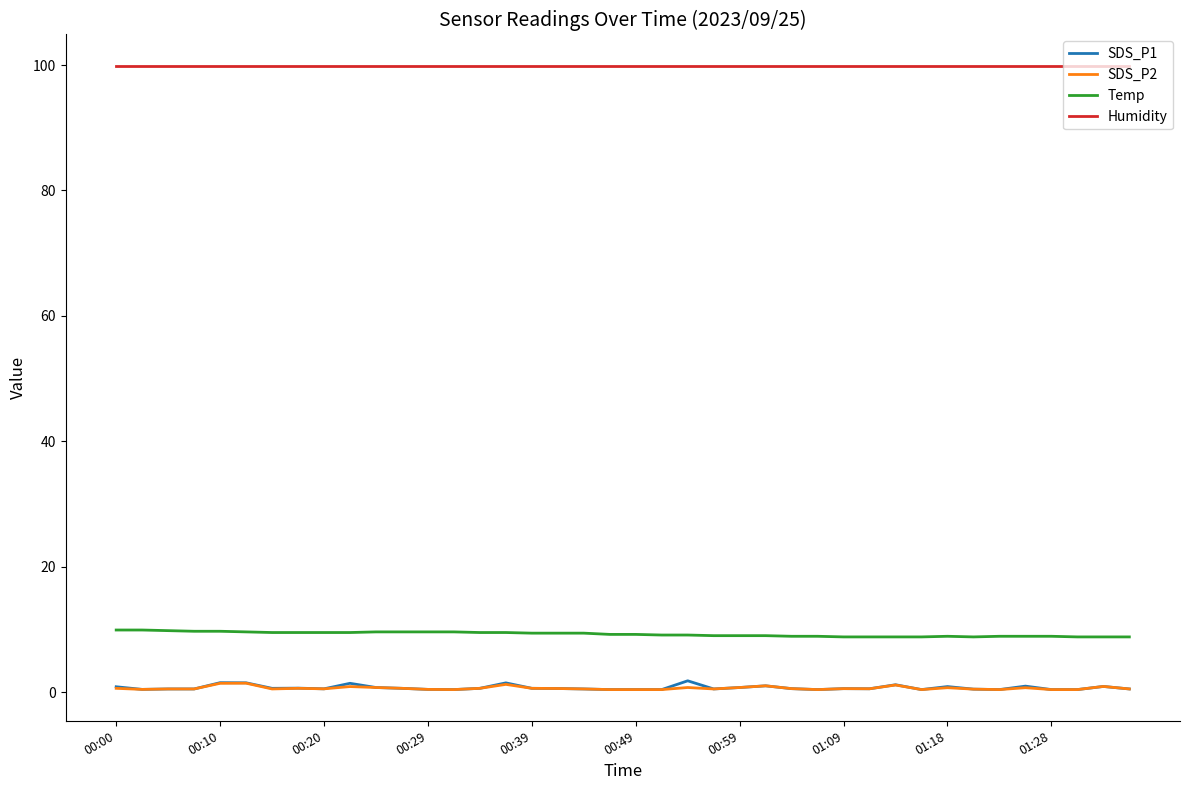

What is the difference between the maximum and minimum values in the SDS_P2 series?

1.0